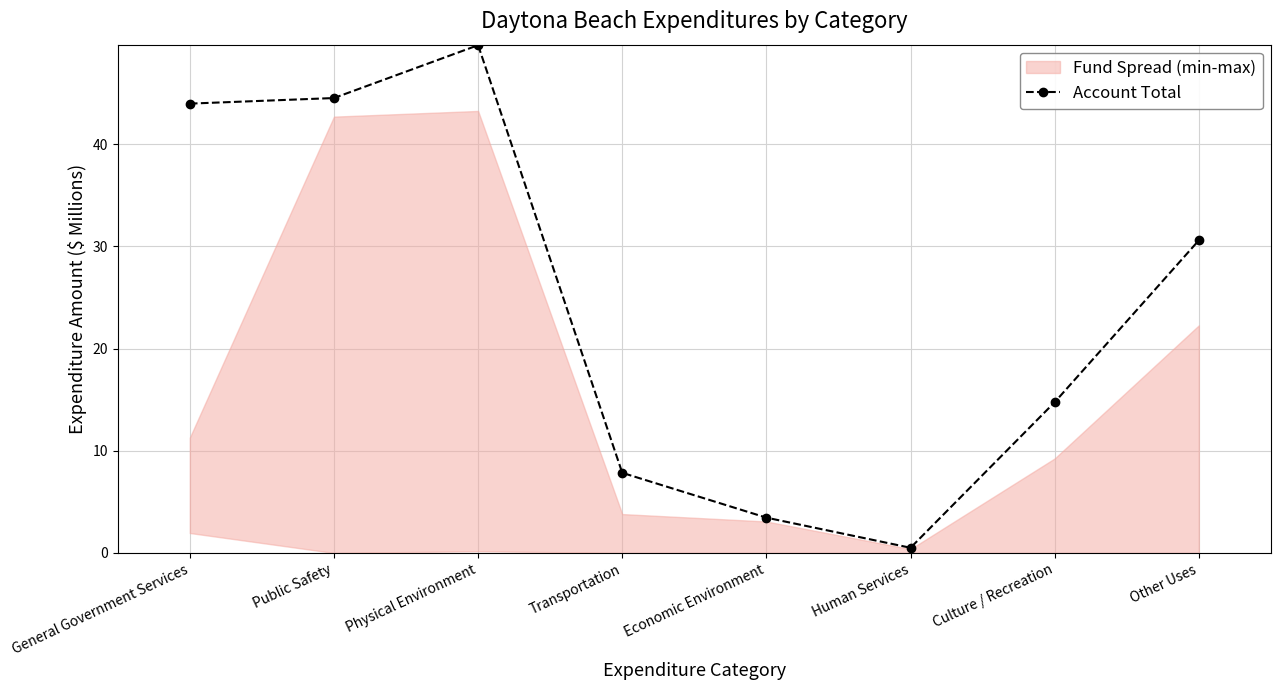

Rank the categories by value from lowest to highest.

Human Services, Economic Environment, Transportation, Culture / Recreation, Other Uses, General Government Services, Public Safety, Physical Environment